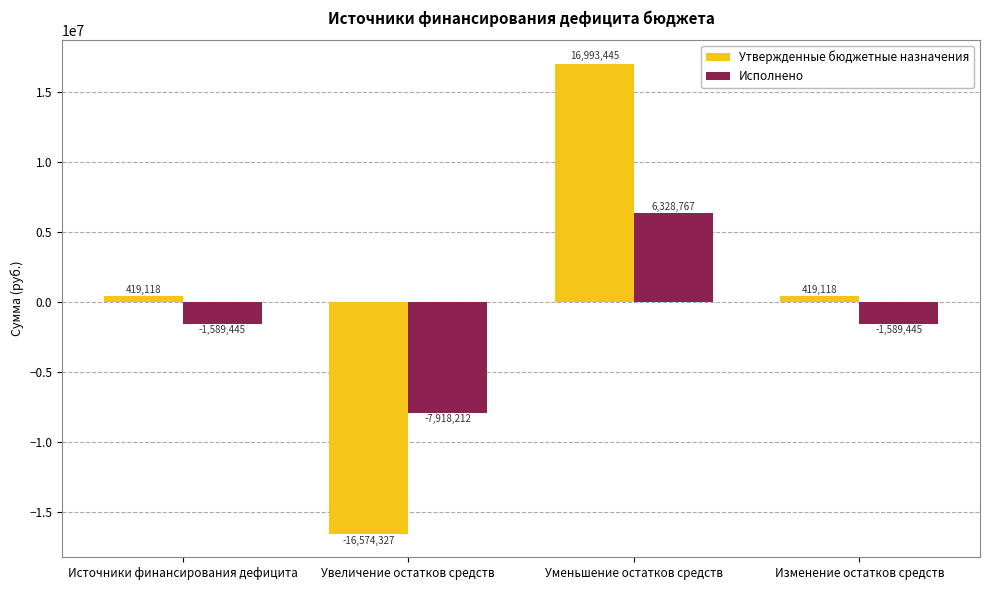

What is the total value across all series at Источники финансирования дефицита?

-1170326.9